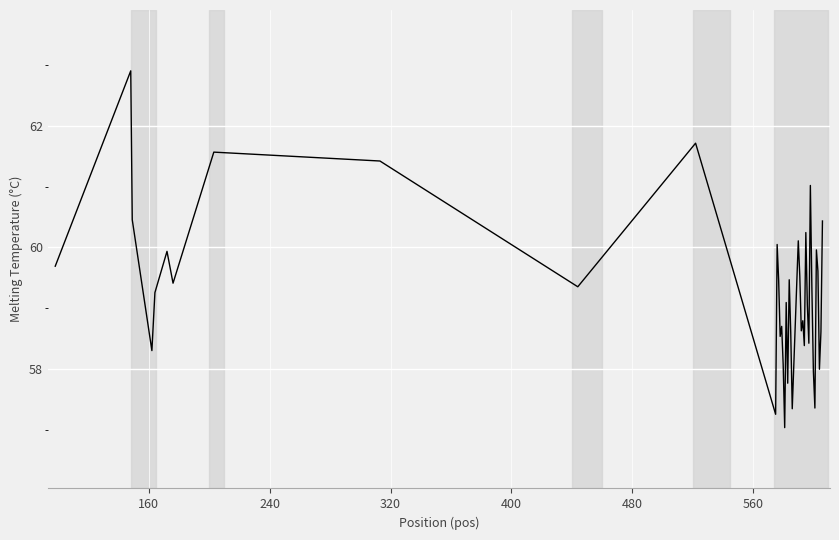

What is the difference between the maximum and minimum values?

5.9